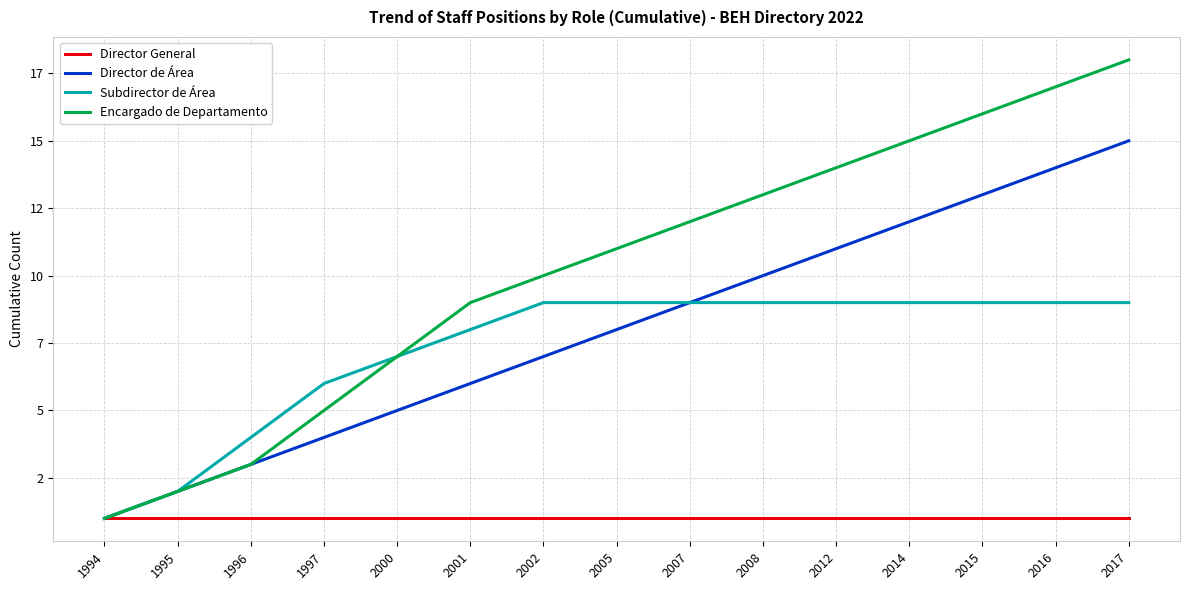

What are all the series names shown in the legend?

Director General, Director de Área, Subdirector de Área, Encargado de Departamento